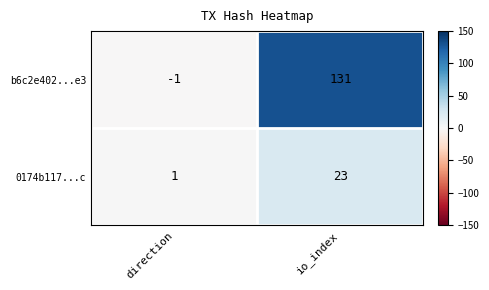

Rank the series at direction from highest to lowest value.

0174b117...c, b6c2e402...e3